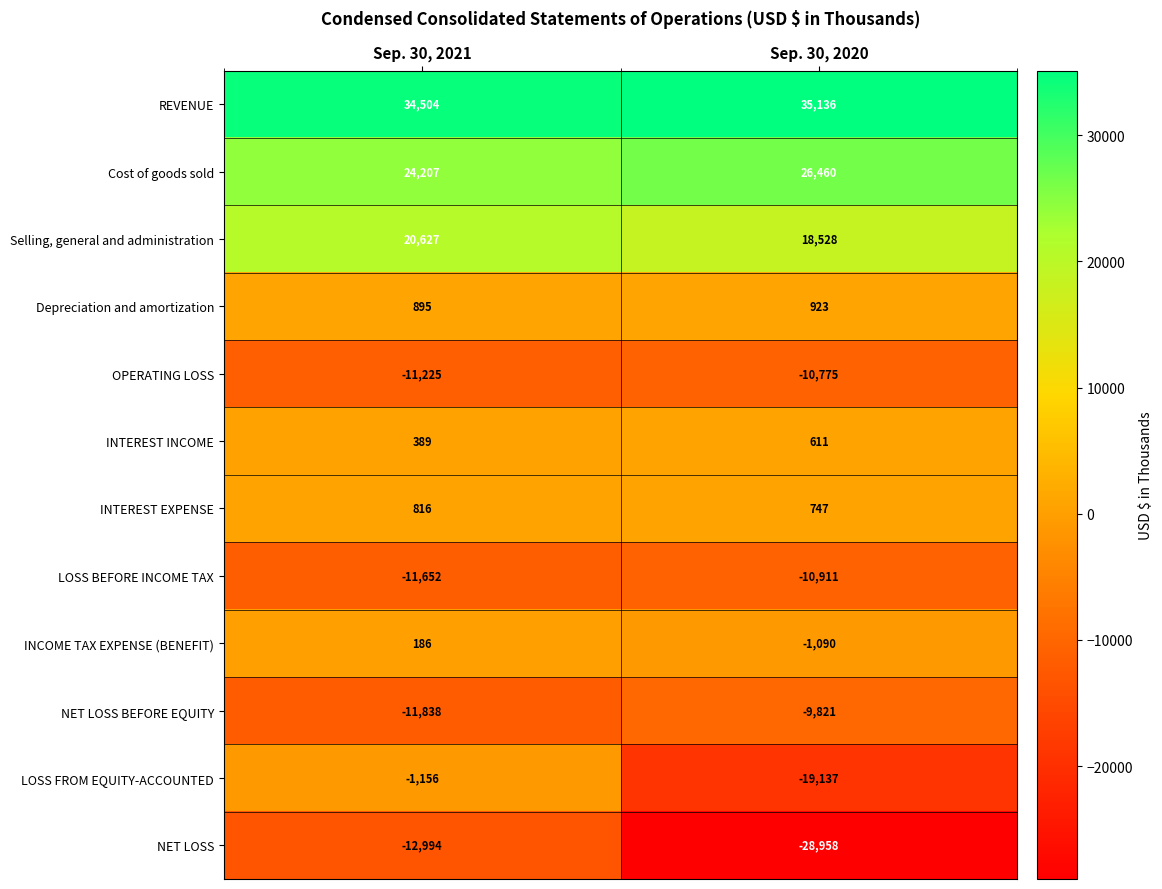

Between Sep. 30, 2021 and Sep. 30, 2020, which series saw the biggest shift?

LOSS FROM EQUITY-ACCOUNTED